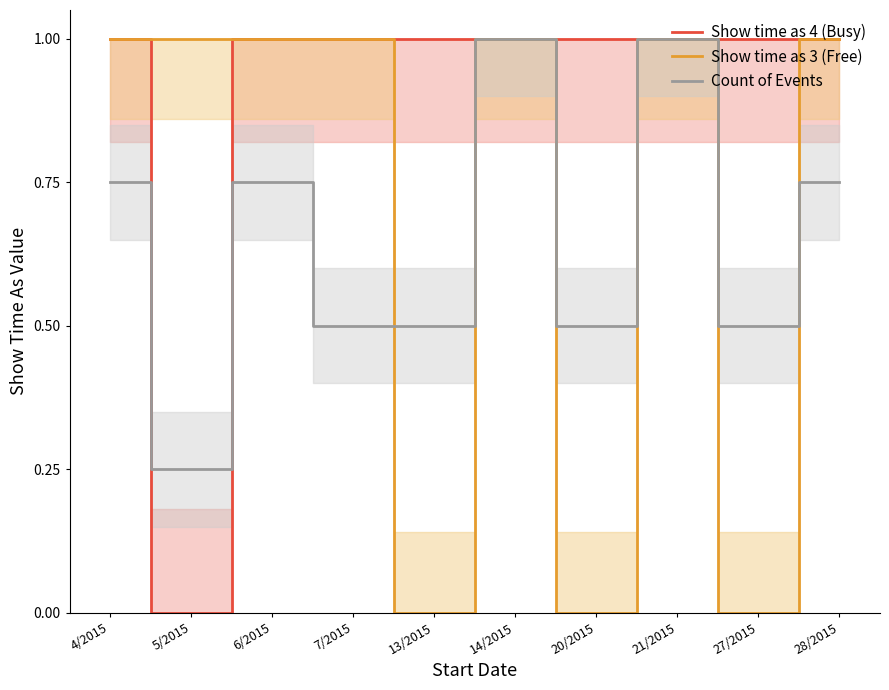

The value of Count of Events at 4/2015 is 0.8. True or false?

True